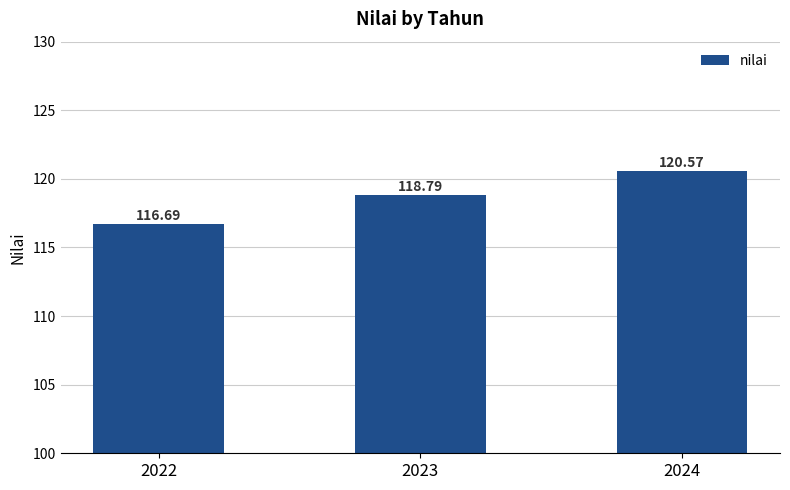

At which label is the value closest to 118?

2023